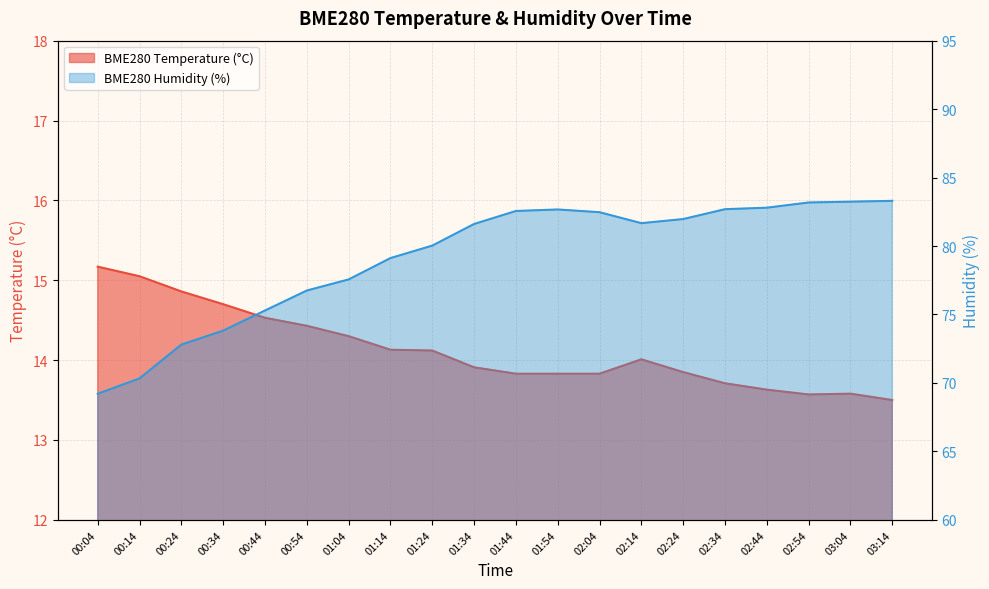

List the labels in order of BME280_humidity value, largest first.

03:14, 03:04, 02:54, 02:44, 02:34, 01:54, 01:44, 02:04, 02:24, 02:14, 01:34, 01:24, 01:14, 01:04, 00:54, 00:44, 00:34, 00:24, 00:14, 00:04